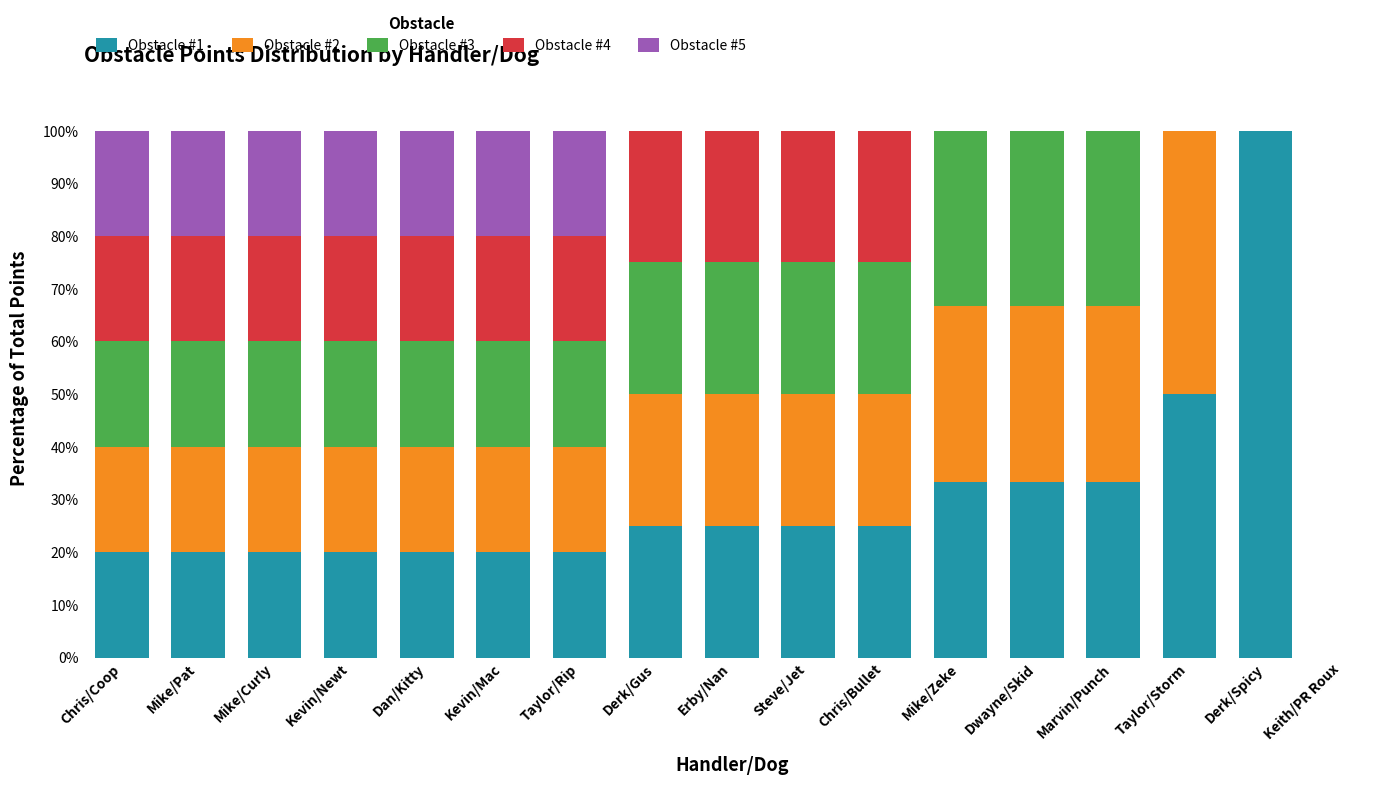

Is it true that Obstacle #1 equals 33.8 at Dan/Kitty?

False